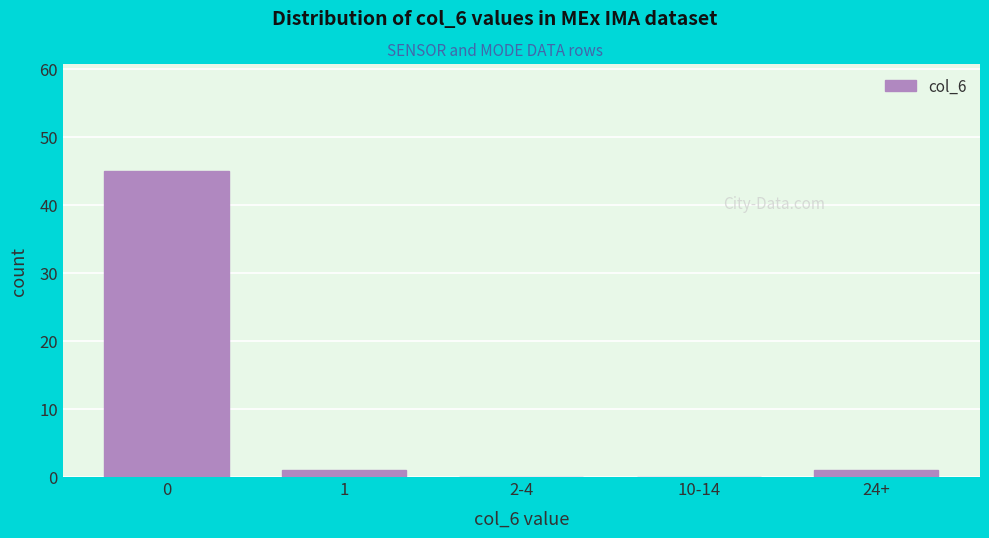

Reading right to left, extract all data points from this chart.

24+=1	10-14=0	2-4=0	1=1	0=45